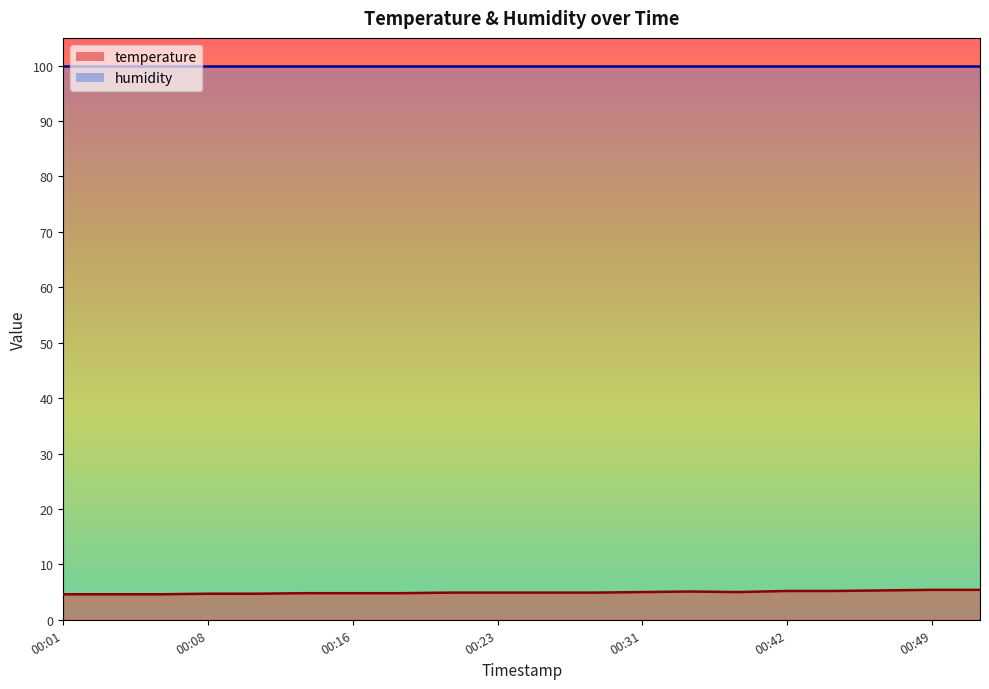

True or false: humidity has a value of 43.0 at 00:31.

False